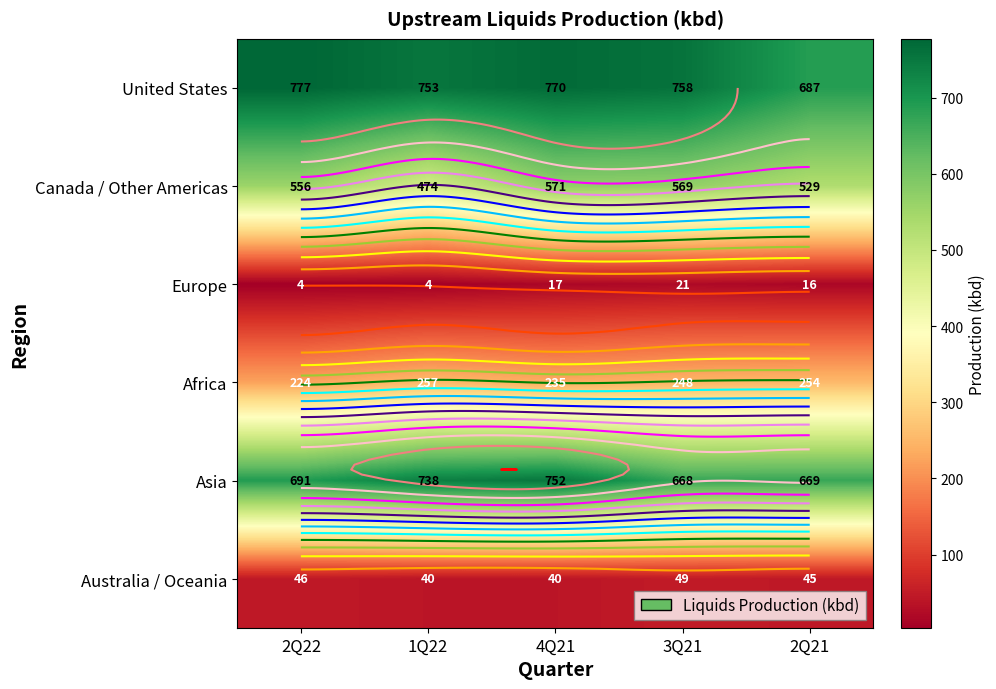

How many Australia / Oceania values are between 40 and 46?

4